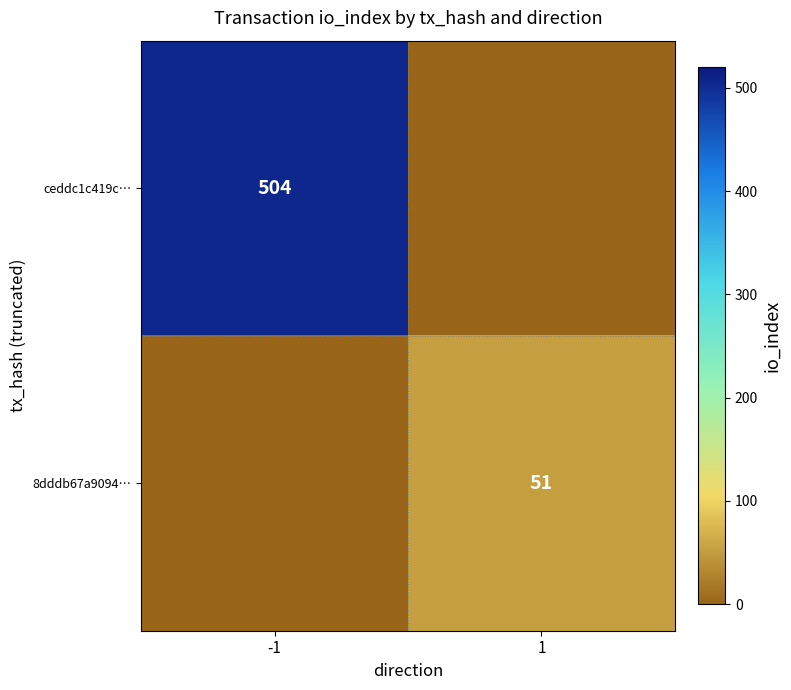

Is it true that 8dddb67a9094… equals 51 at 1?

True